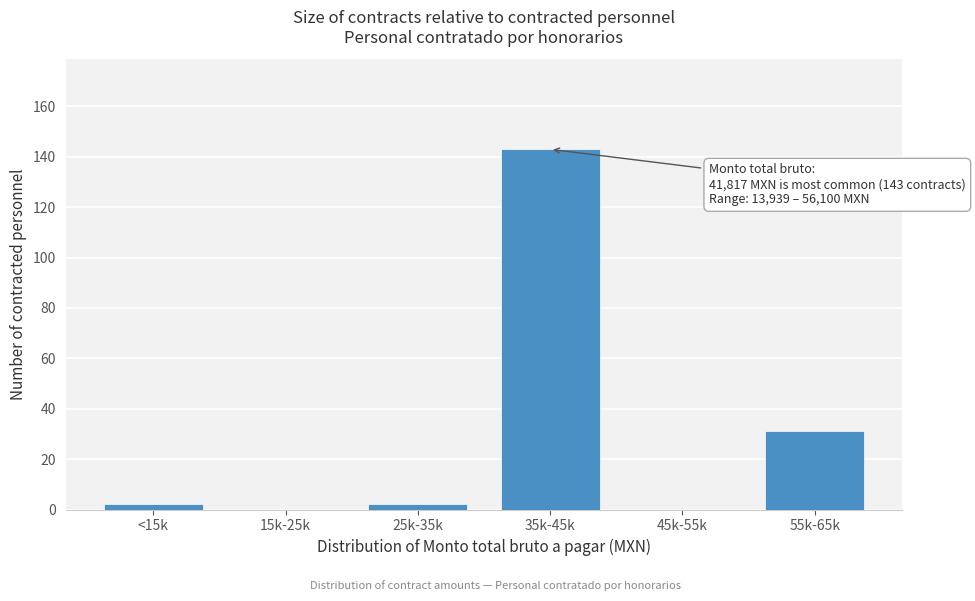

Reading left to right, what are all the values shown in this chart?

<15k=2	15k-25k=0	25k-35k=2	35k-45k=143	45k-55k=0	55k-65k=31